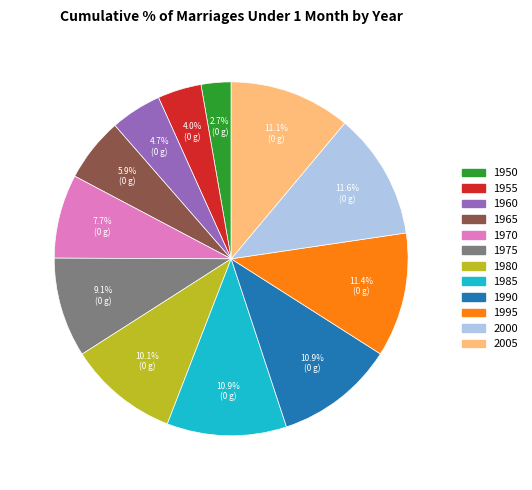

What is the smallest slice in the pie chart?

1950